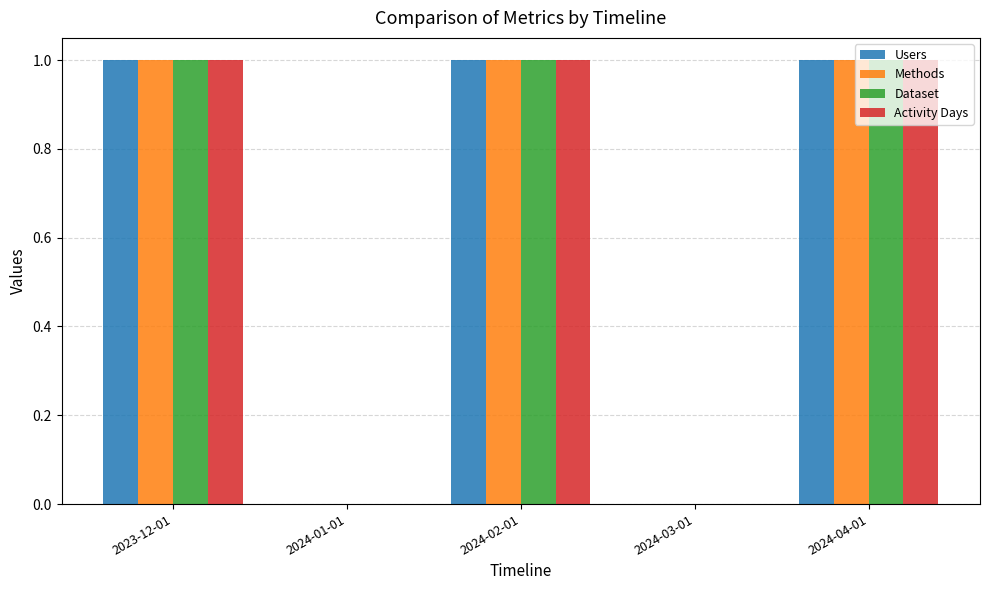

What is the sum of all Activity Days values?

3